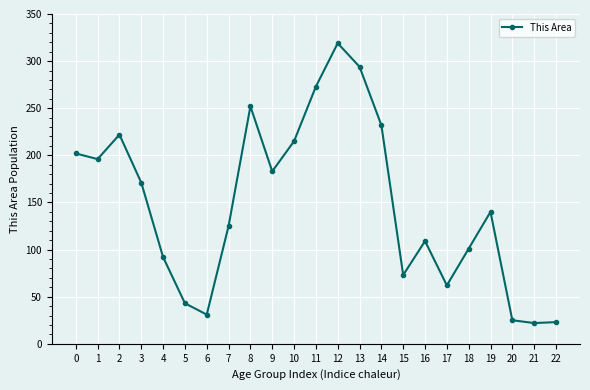

At which category does the chart reach its peak across all series?

12